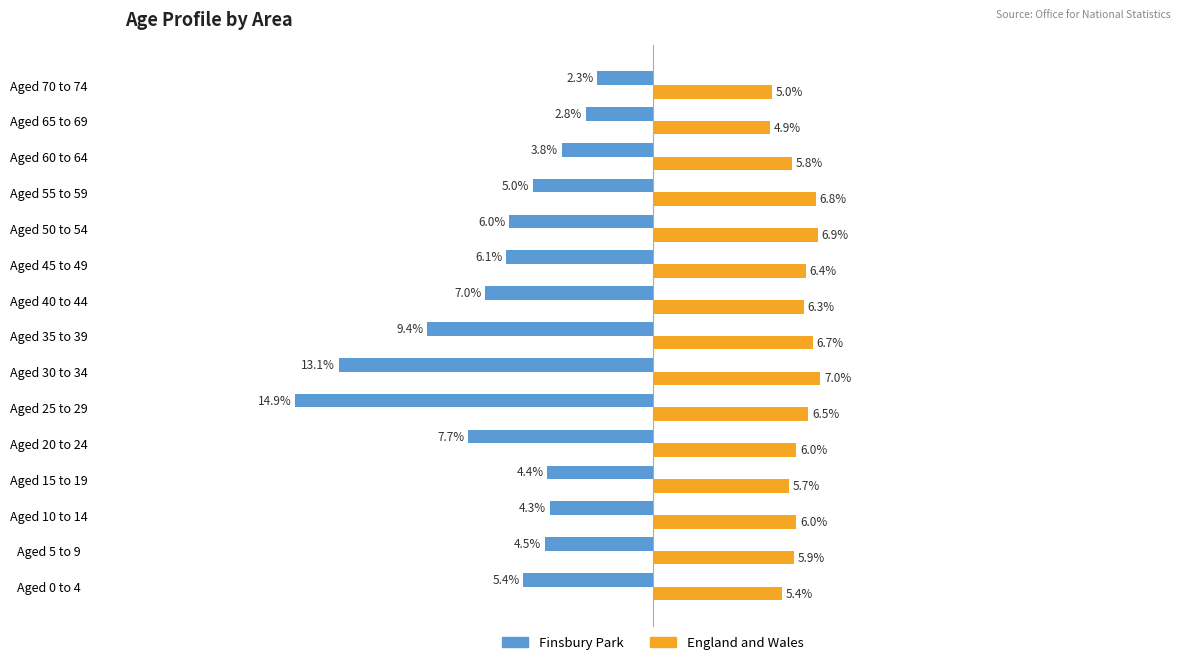

Which series has the widest spread of values?

Finsbury Park